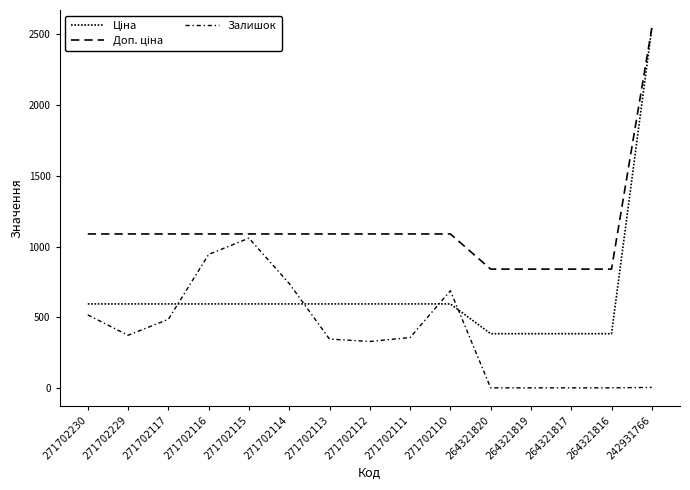

Does the chart have visible grid lines?

No